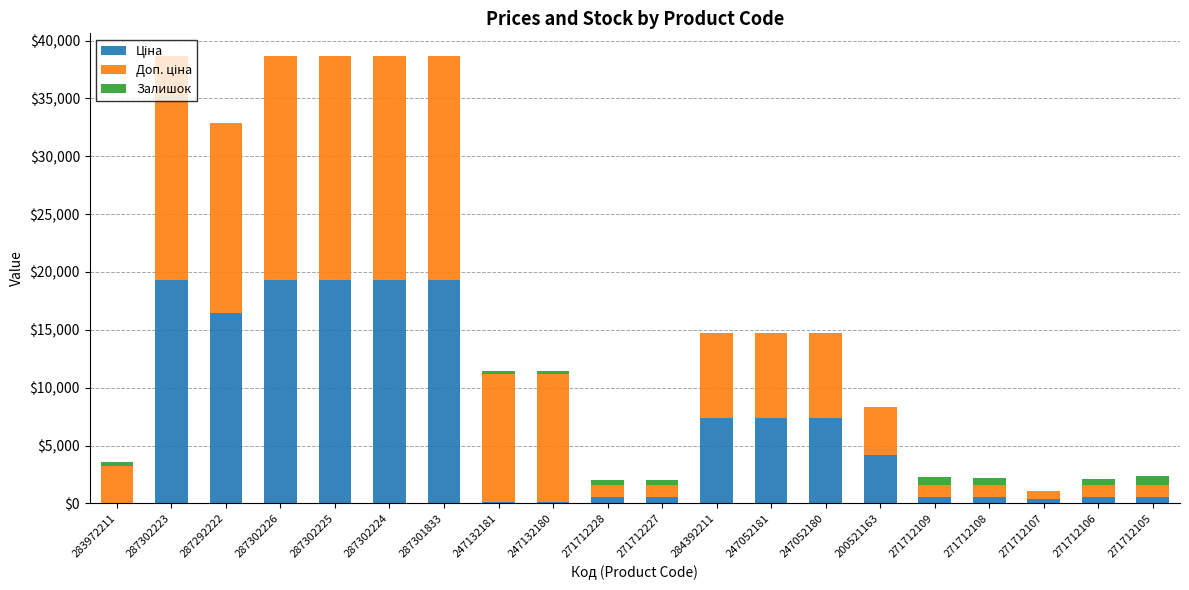

Are the bars horizontal?

No